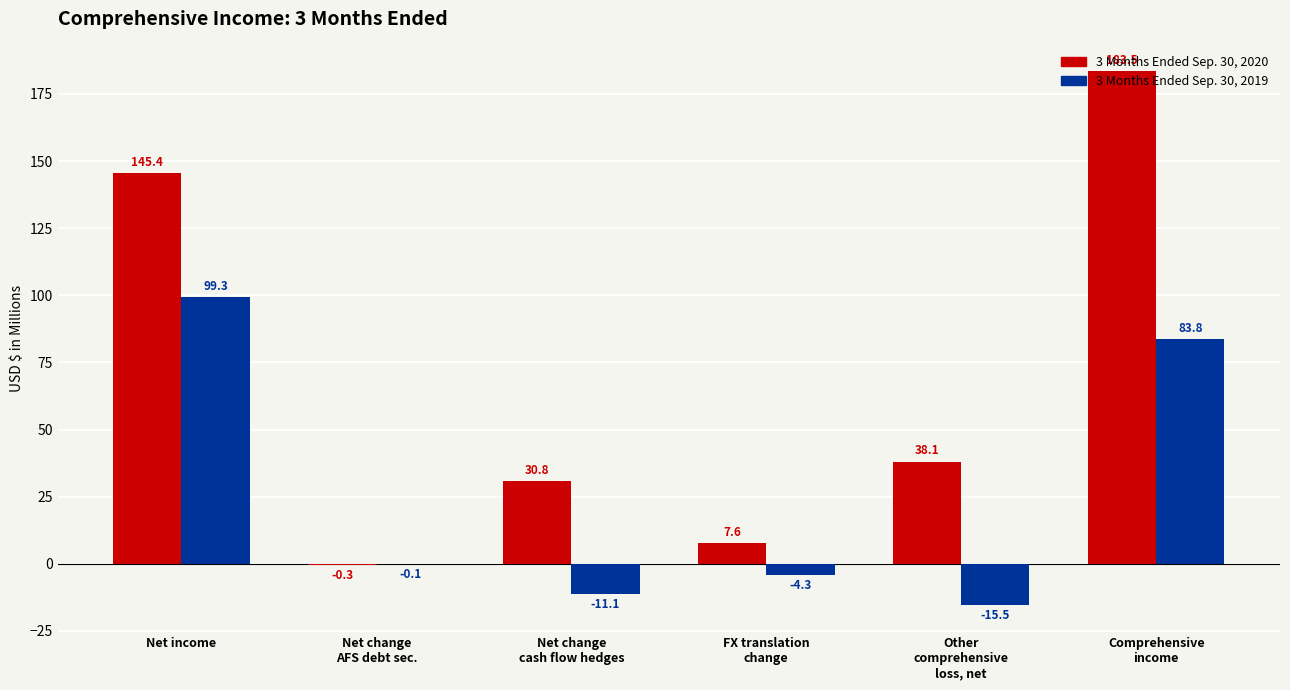

Is the value of 3 Months Ended Sep. 30, 2020 at FX translation
change greater than the value of 3 Months Ended Sep. 30, 2019 at Net change
AFS debt sec.?

Yes